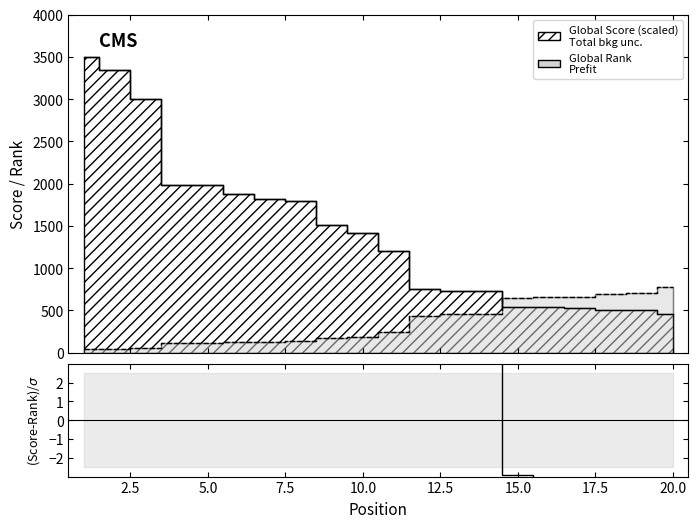

Does the chart display data point markers on the line(s)?

No